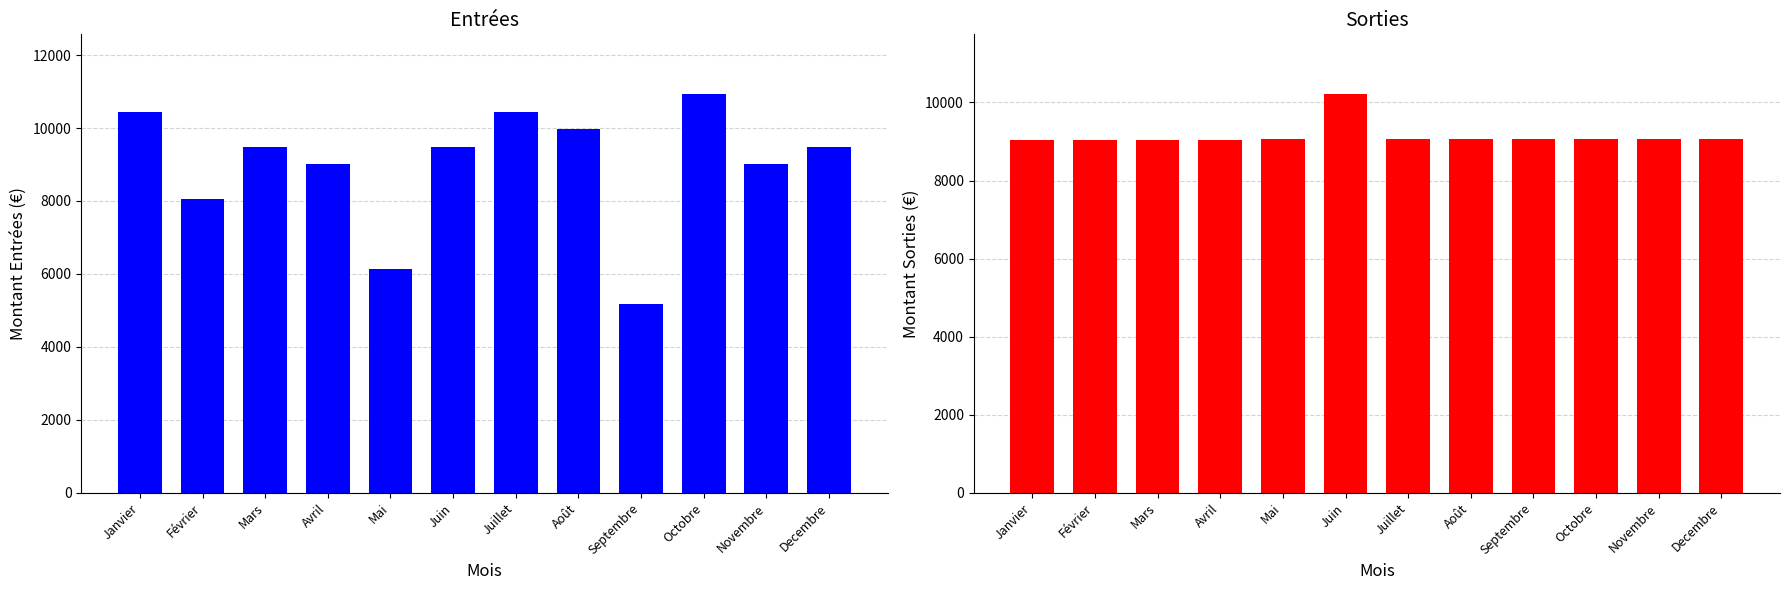

How many bars are there in total?

24